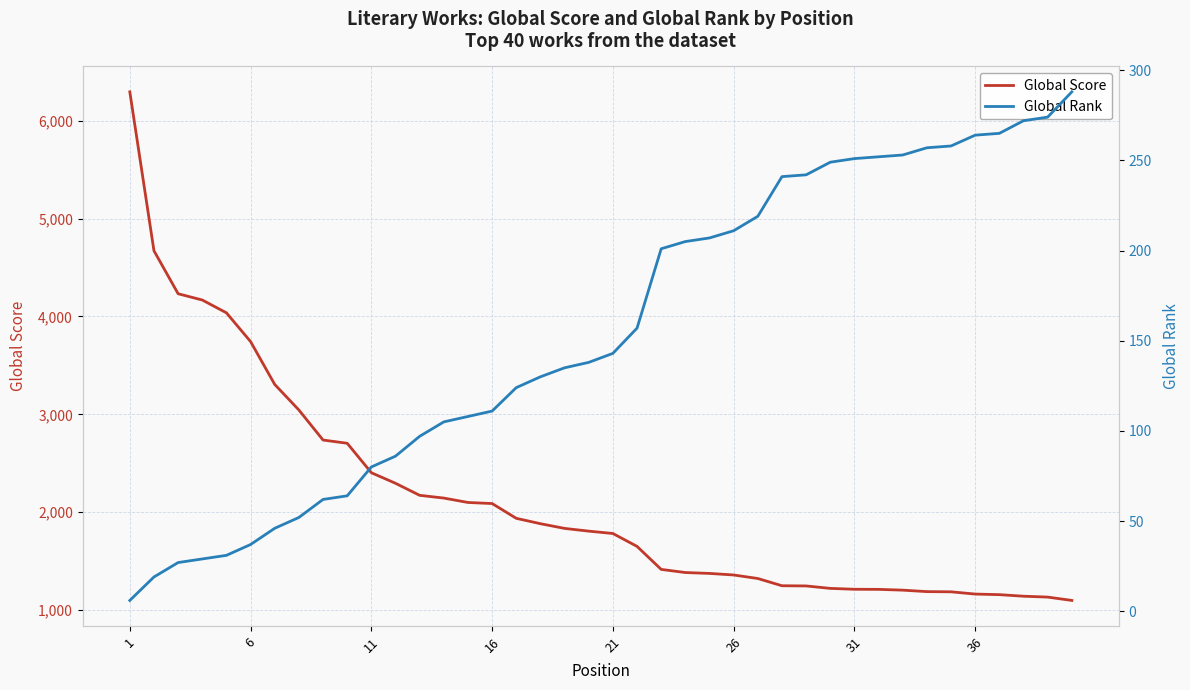

At which label is Global Score closest to 3696?

6